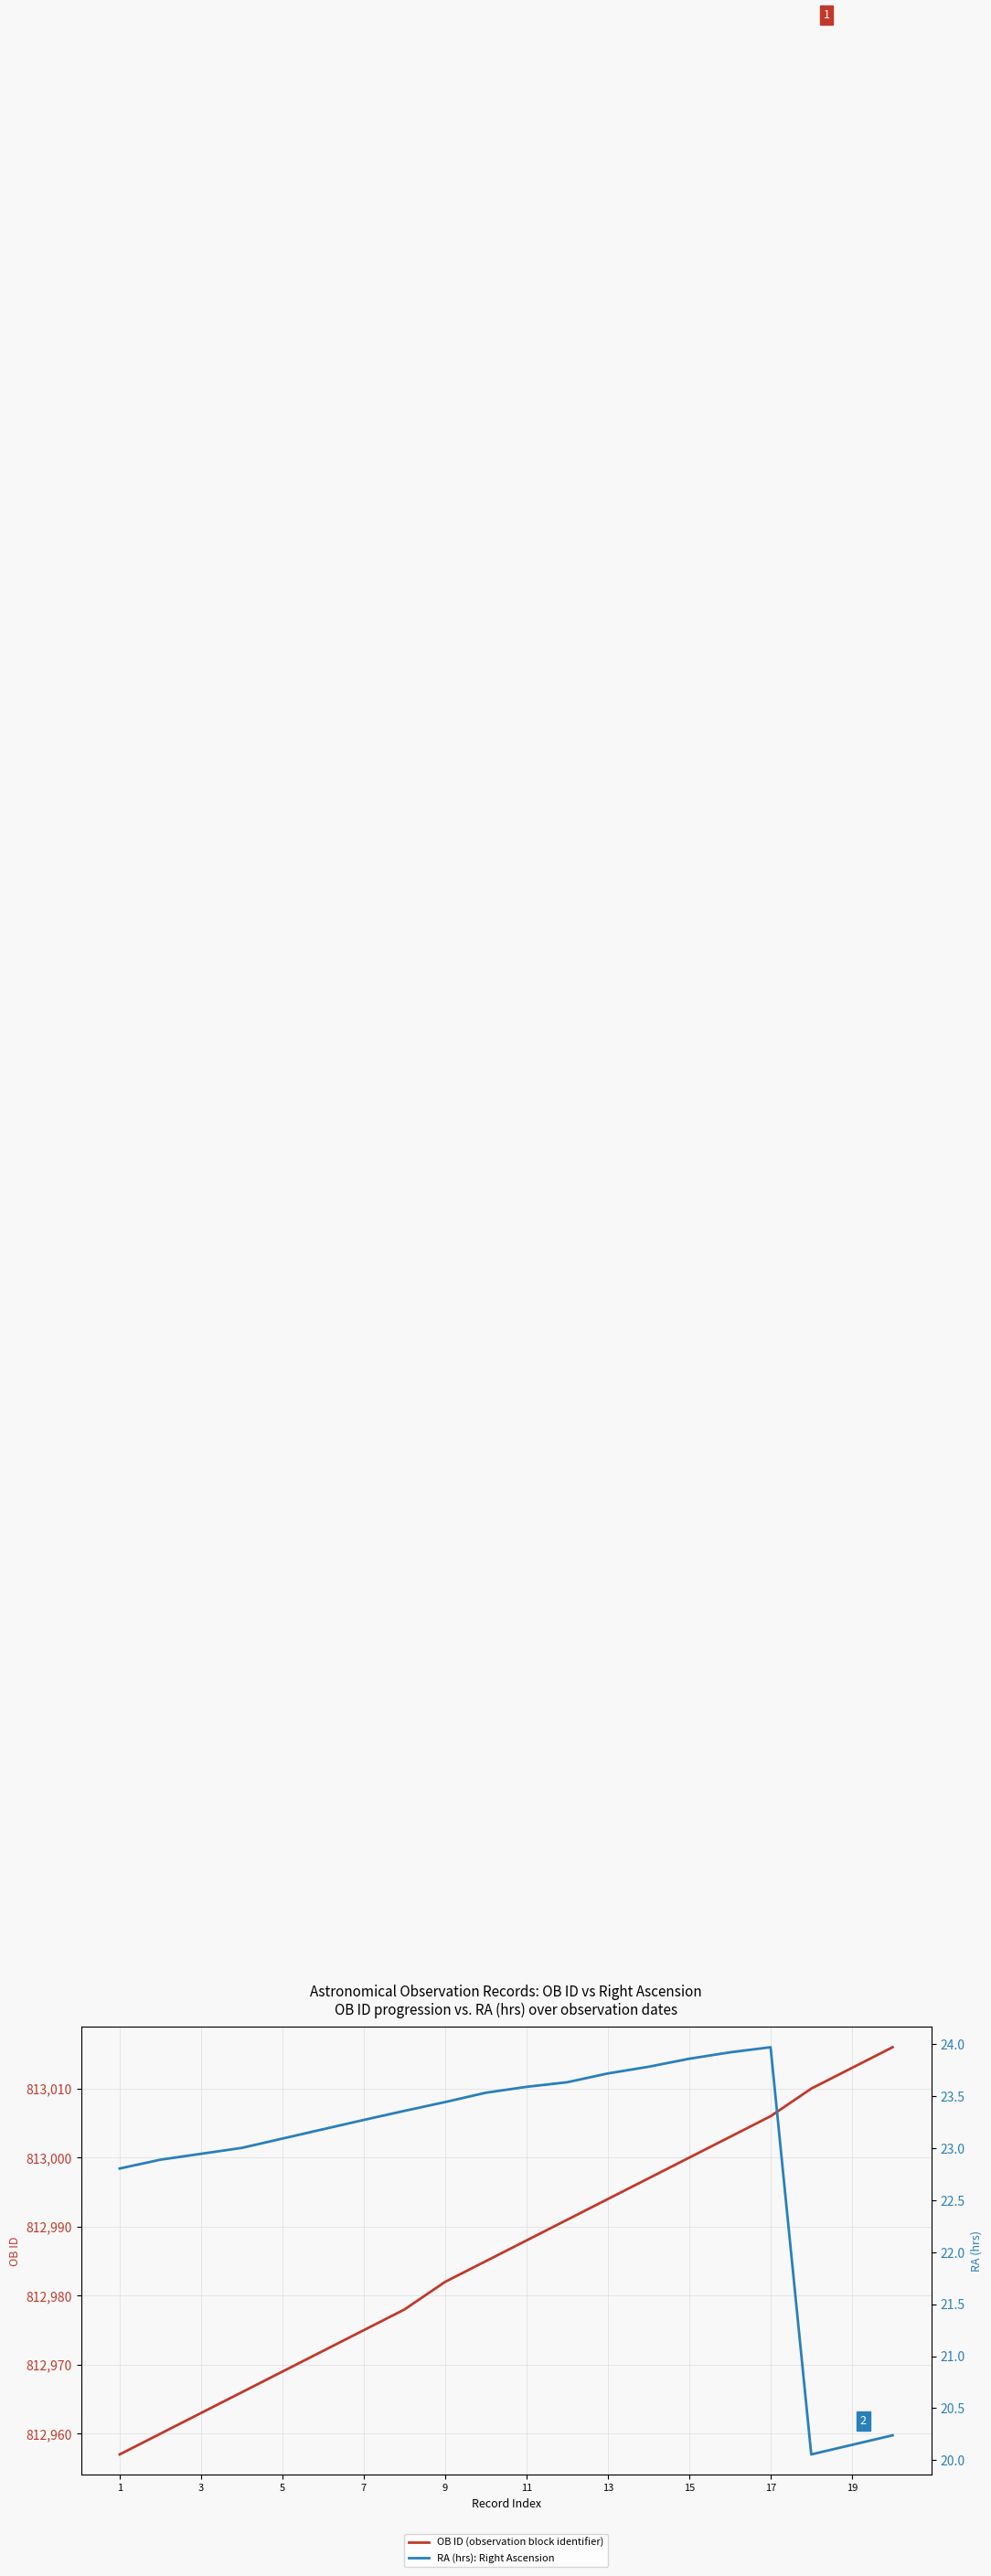

What is the spread (max minus min) of values at 1?

812934.2